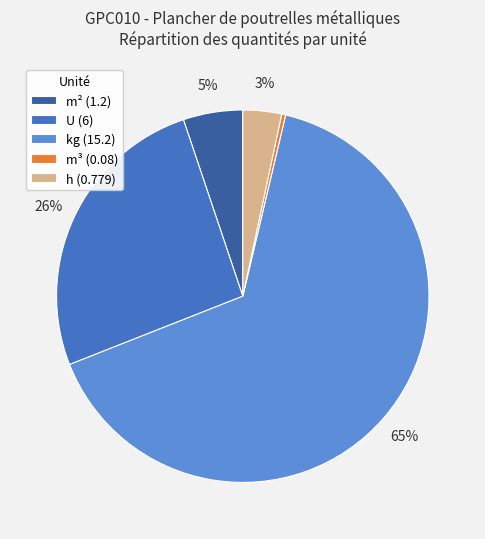

Which slice is the largest?

kg (15.2)